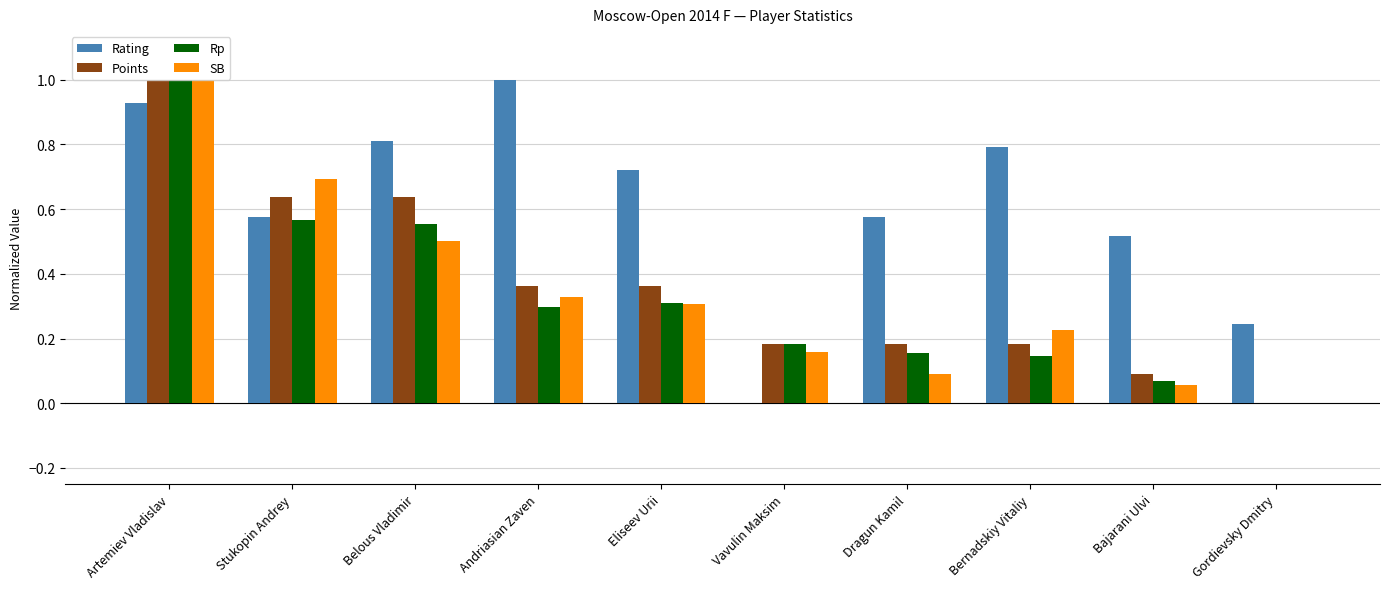

What are all the series names shown in the legend?

Rating, Points, Rp, SB